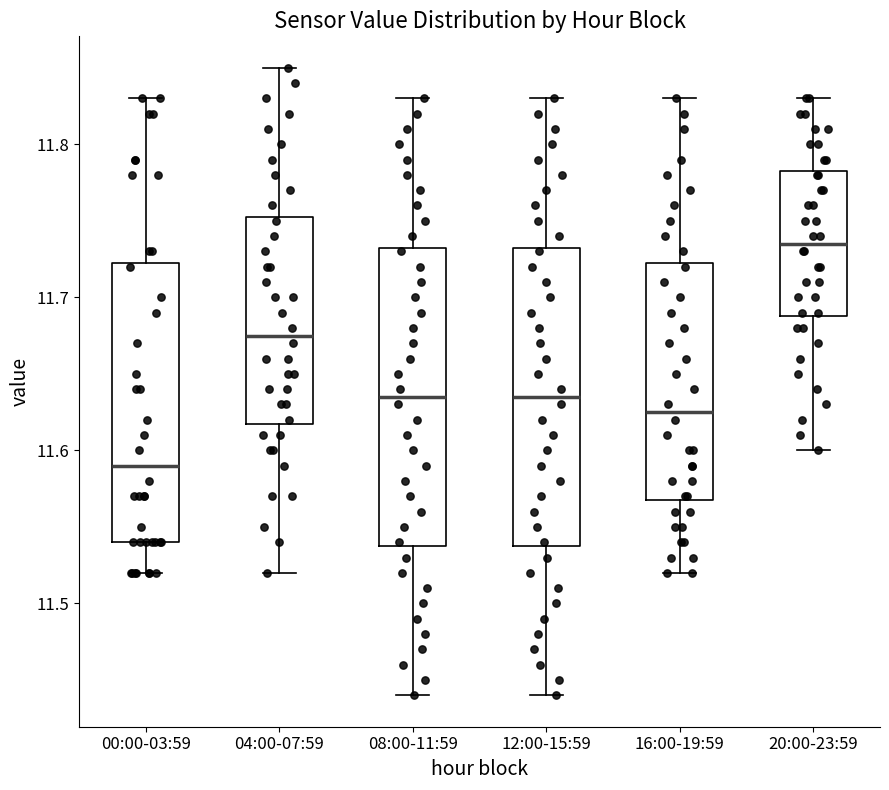

Which box's median line is the highest?

20:00-23:59